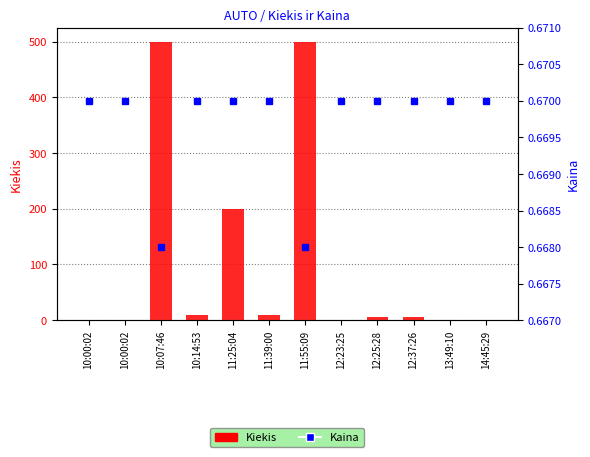

What is the lowest value of the Kiekis series?

1.0